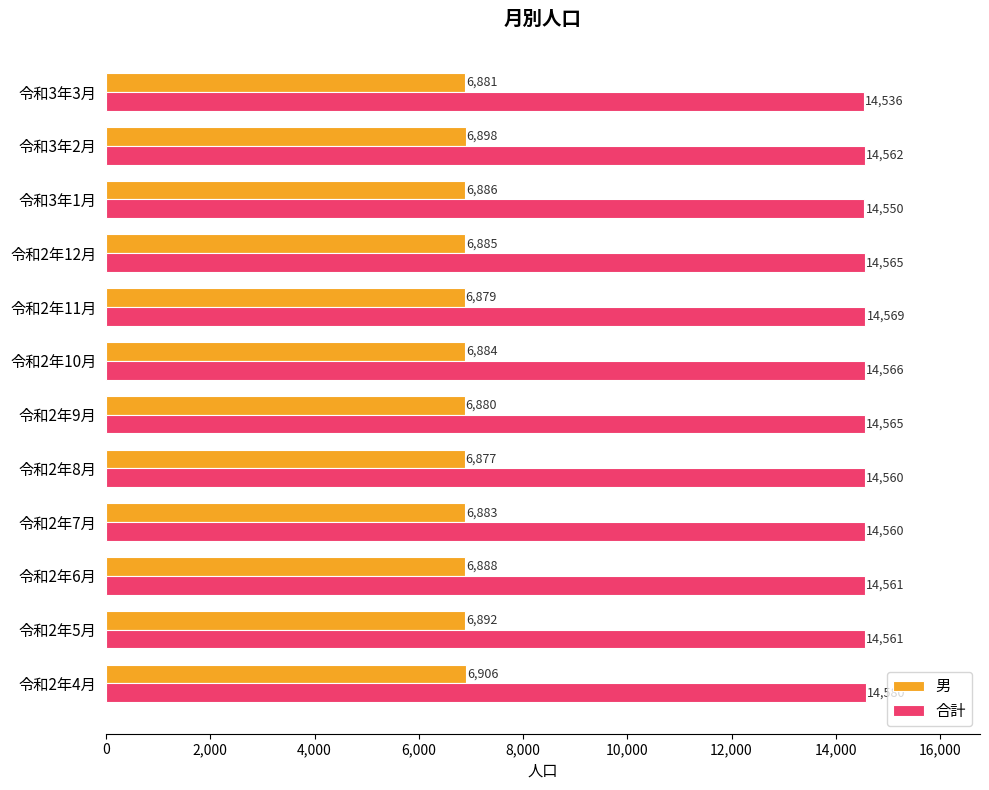

At how many categories does at least one series exceed 10170?

12